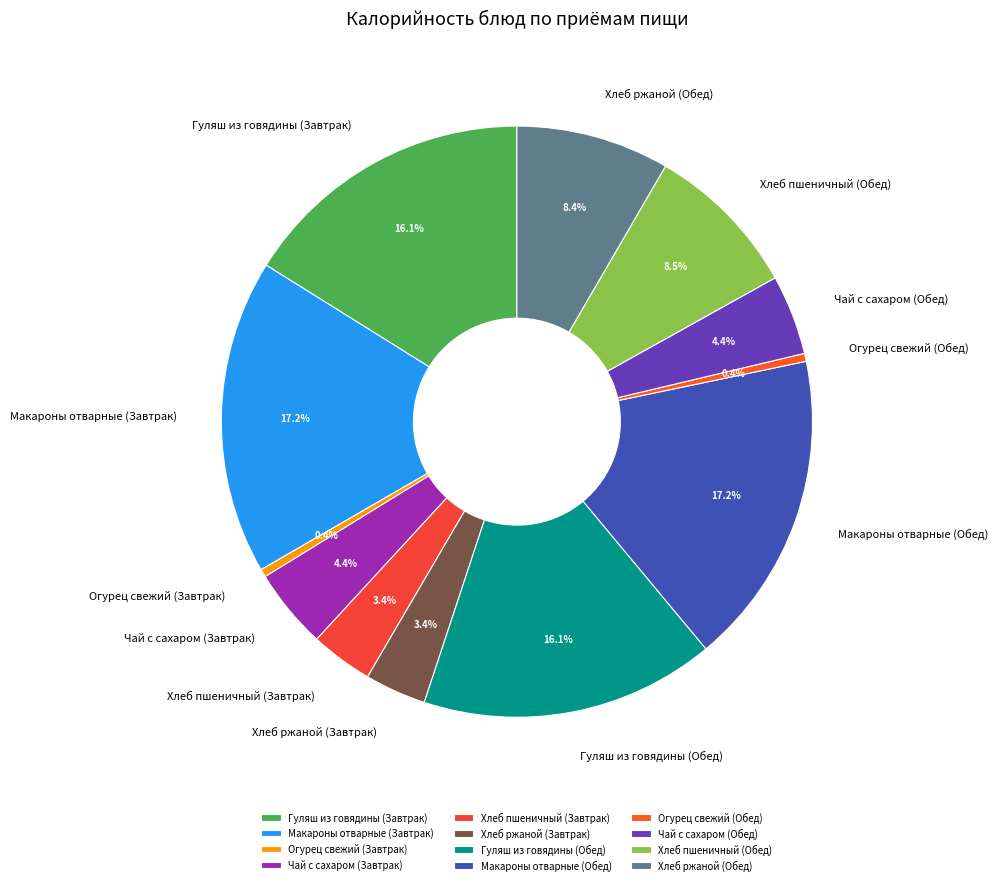

Between Хлеб пшеничный (Обед) and Хлеб ржаной (Завтрак), which is larger?

Хлеб пшеничный (Обед)